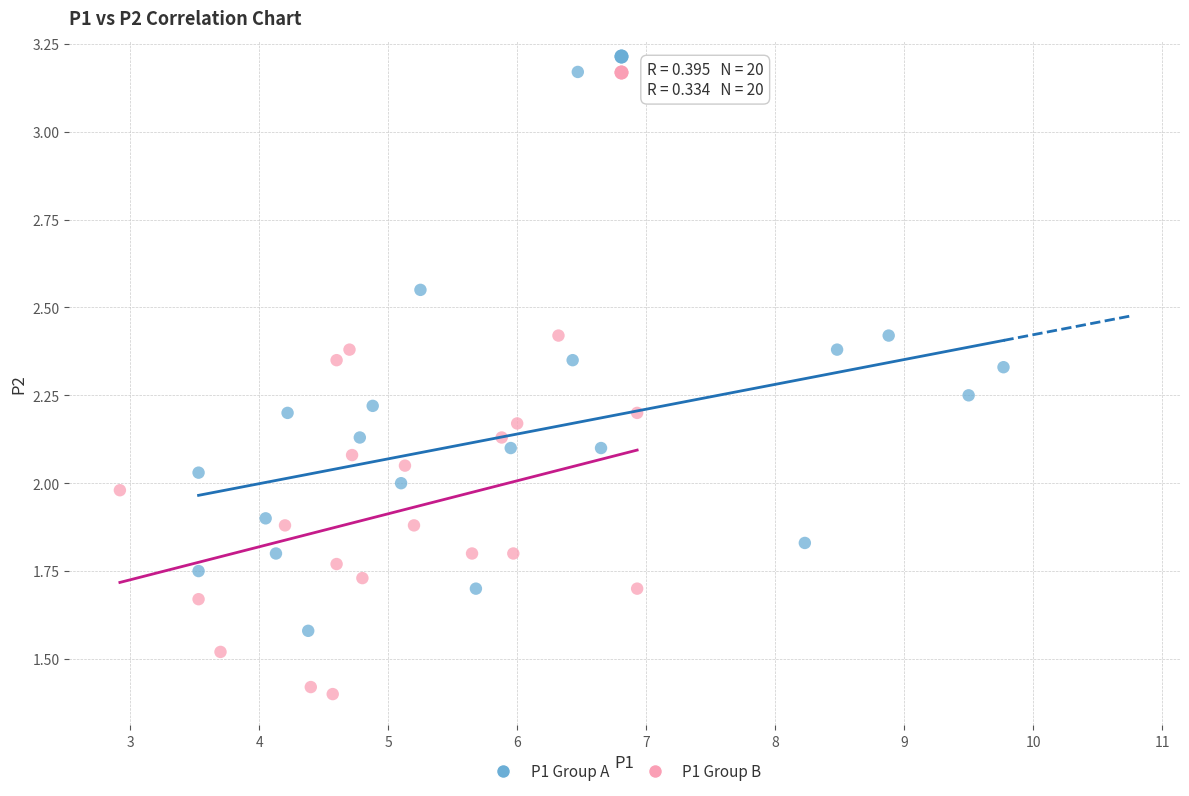

Which series contains the lowest Y value?

P1 Group B